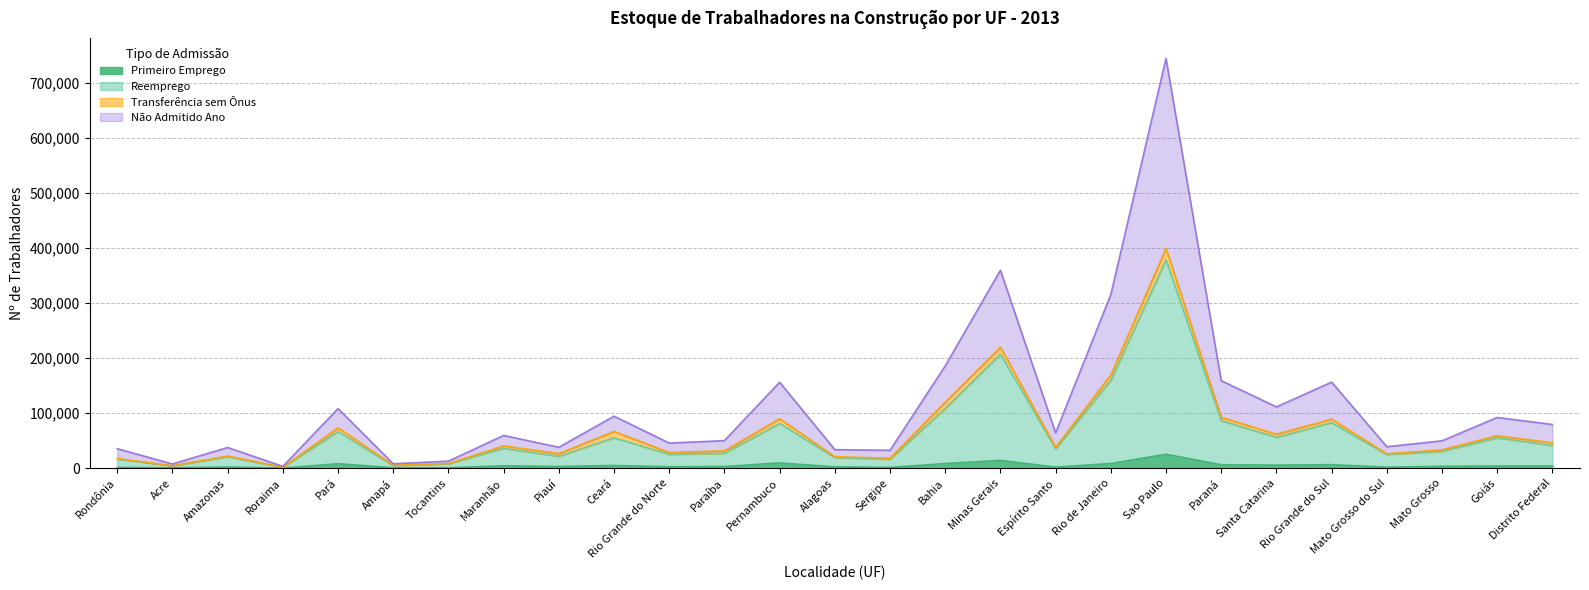

What is the difference between the second highest and second lowest values in the Primeiro Emprego series?

13609